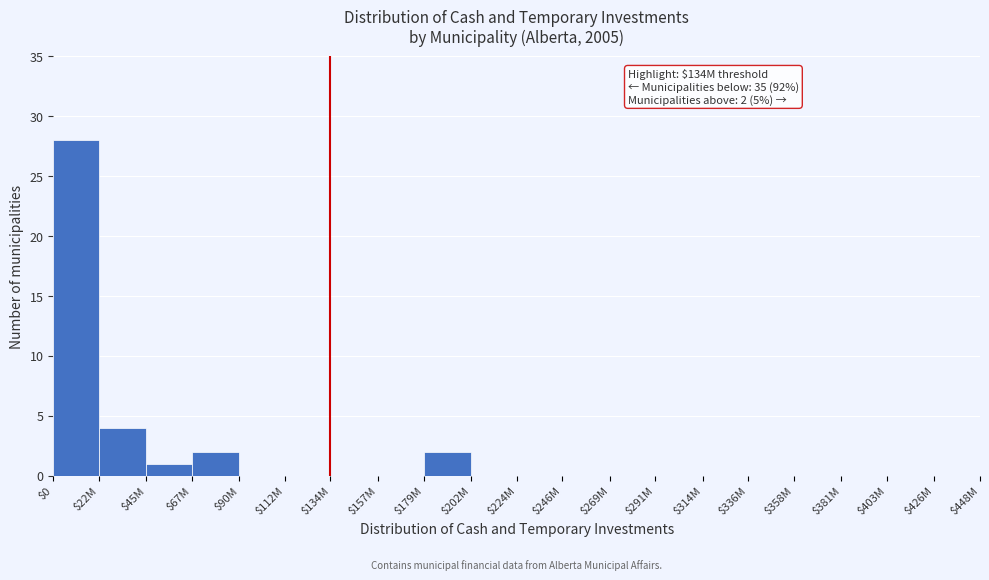

Is it true that the value at $291M is 12?

False